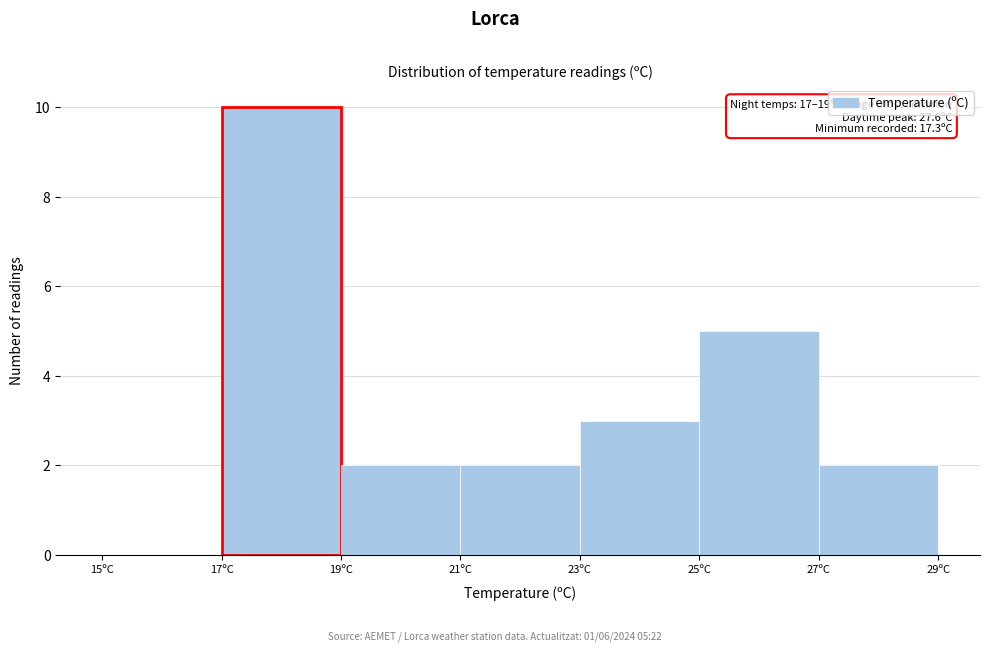

Over which range of the x-axis is the bar tallest?

17 to 19